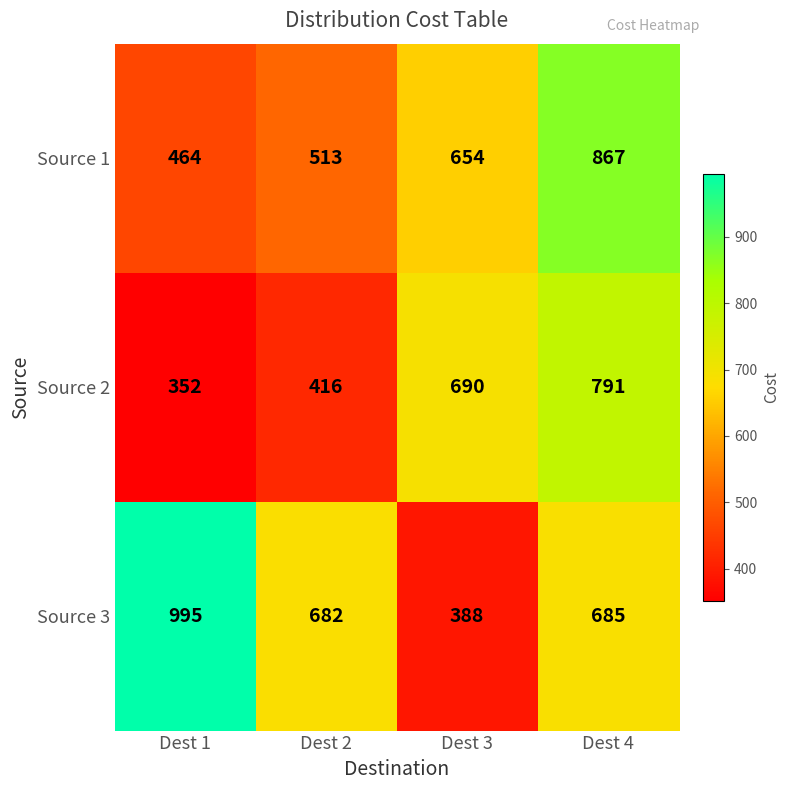

At which label does Source 3 first exceed 685?

Dest 1